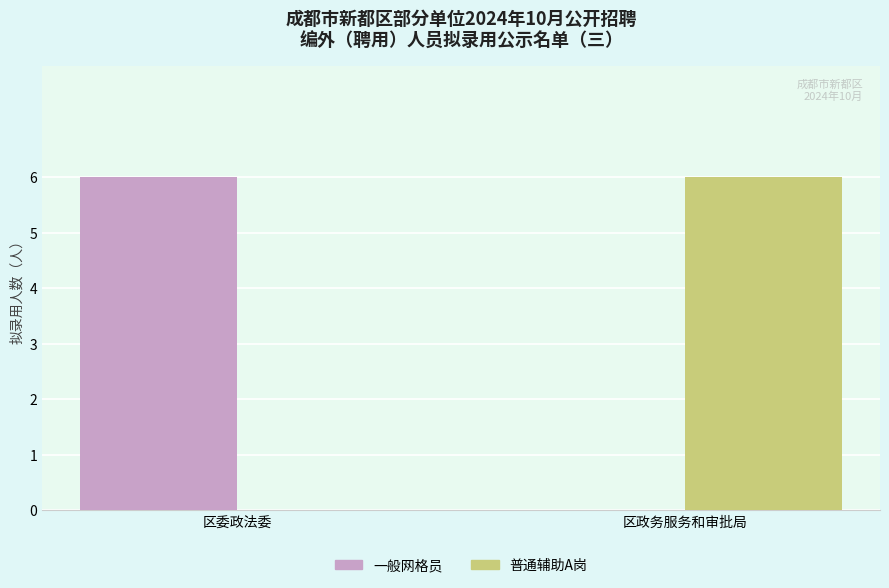

What is the highest value of the 普通辅助A岗 series?

6